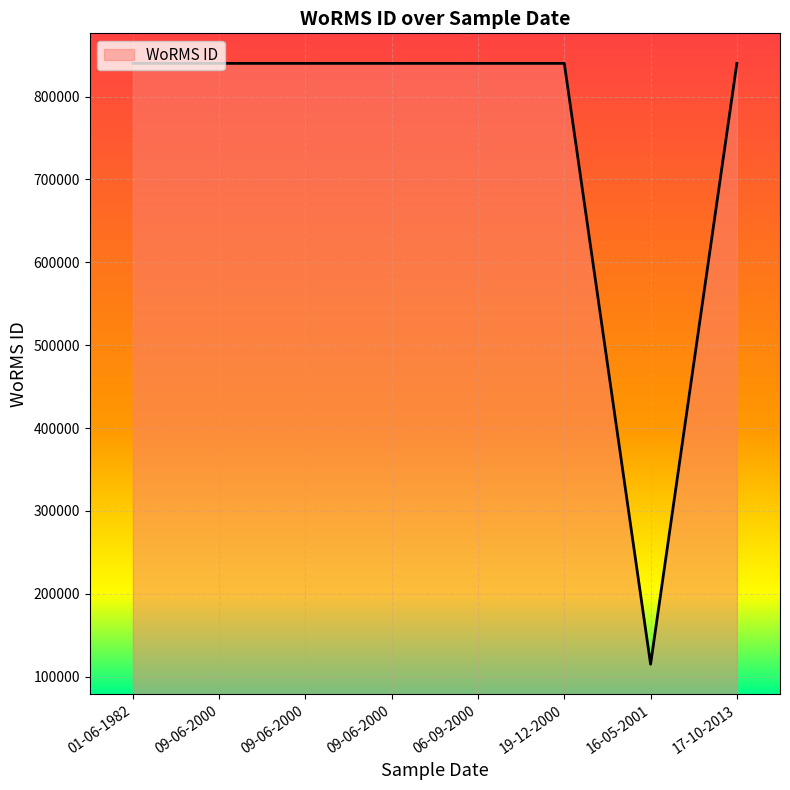

What is the label of the 2nd point from the left?

09-06-2000